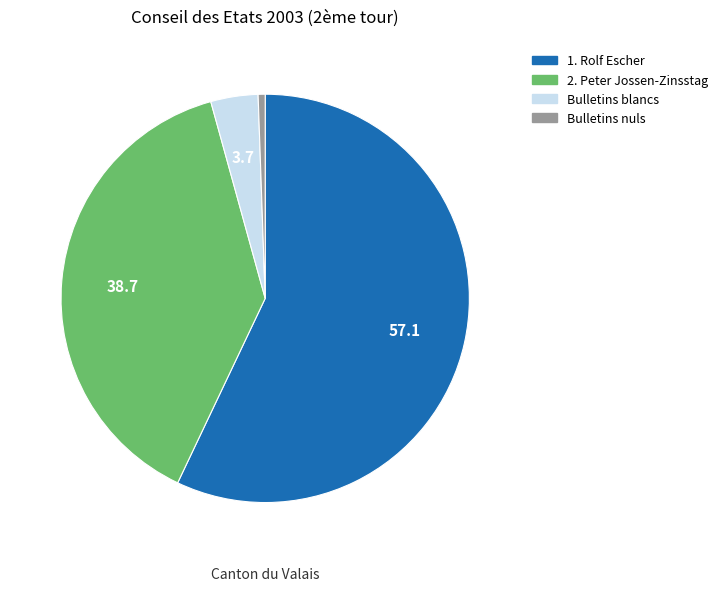

Count the number of slices in the pie.

4